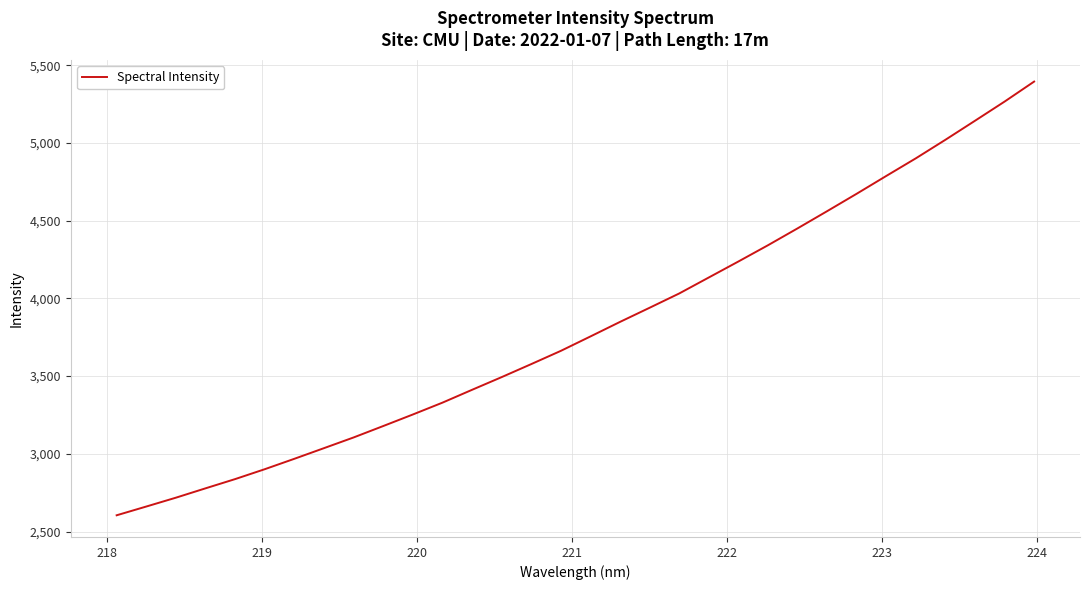

What is the difference between the maximum and minimum values?

2791.5